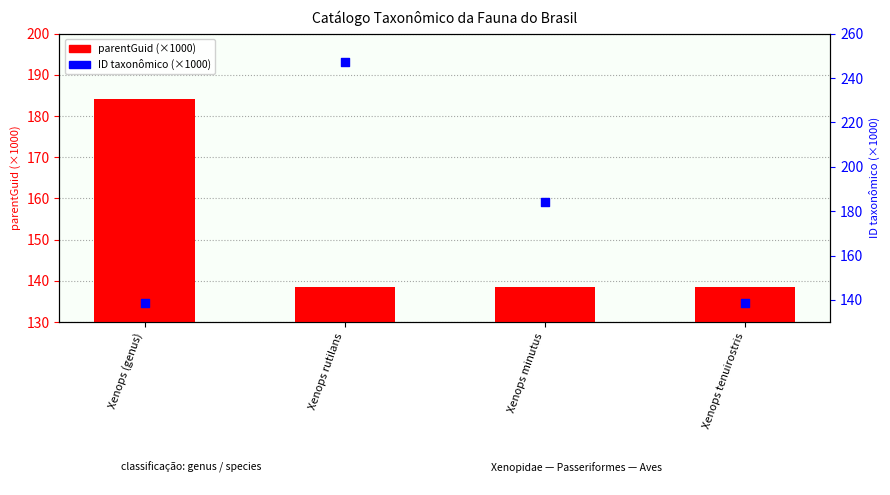

Which series has the largest total across all categories?

ID taxonômico (×1000)